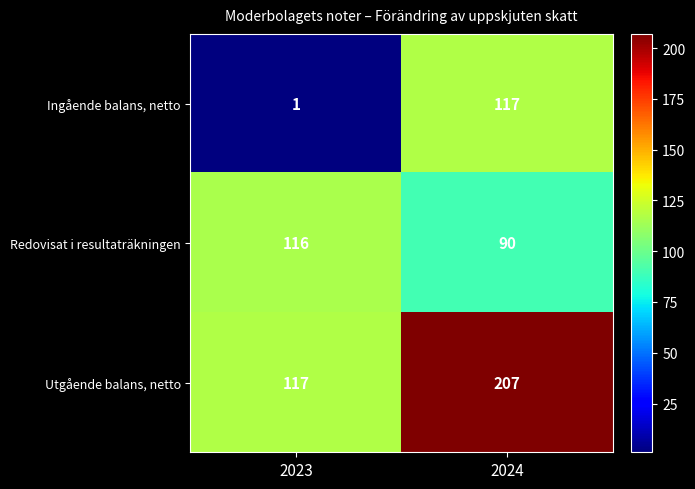

The Ingående balans, netto series shows 1 at 2023. True or false?

True